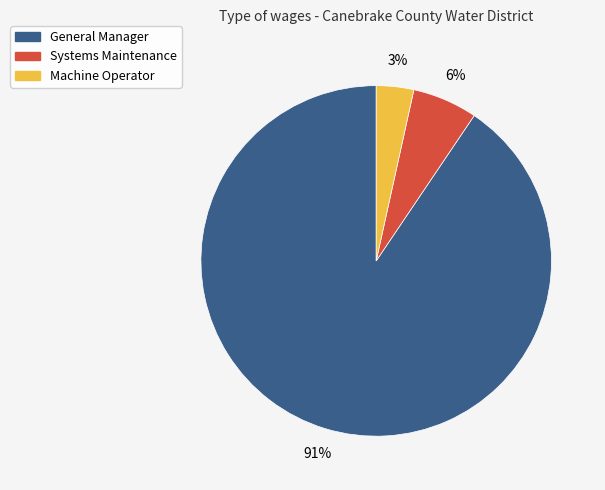

Count the number of slices in the pie.

3